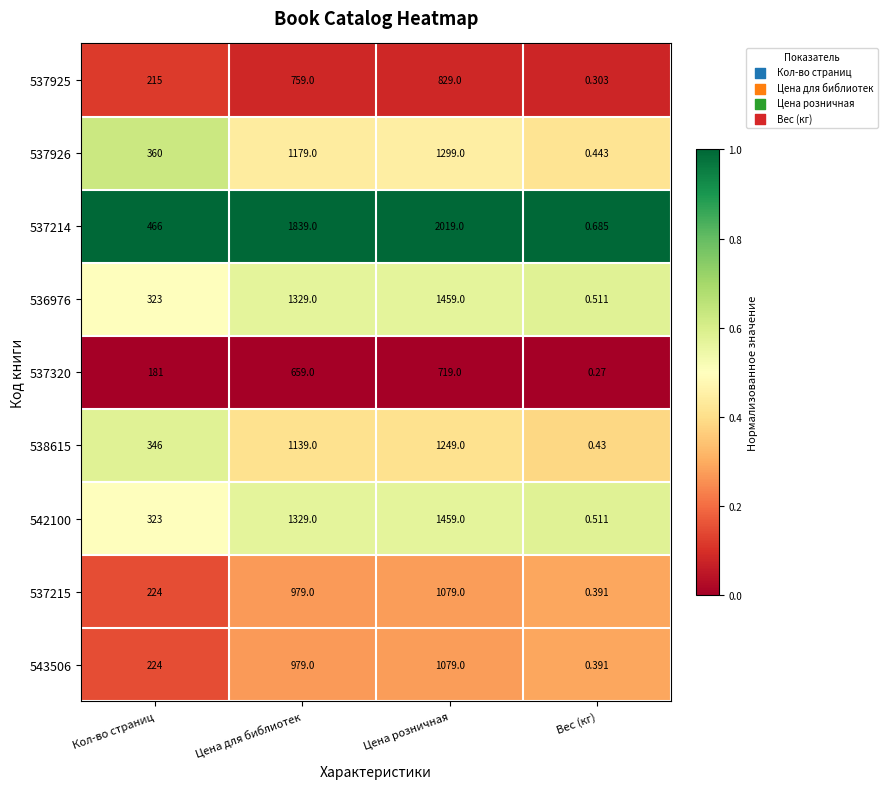

How many data points does each series have?

4